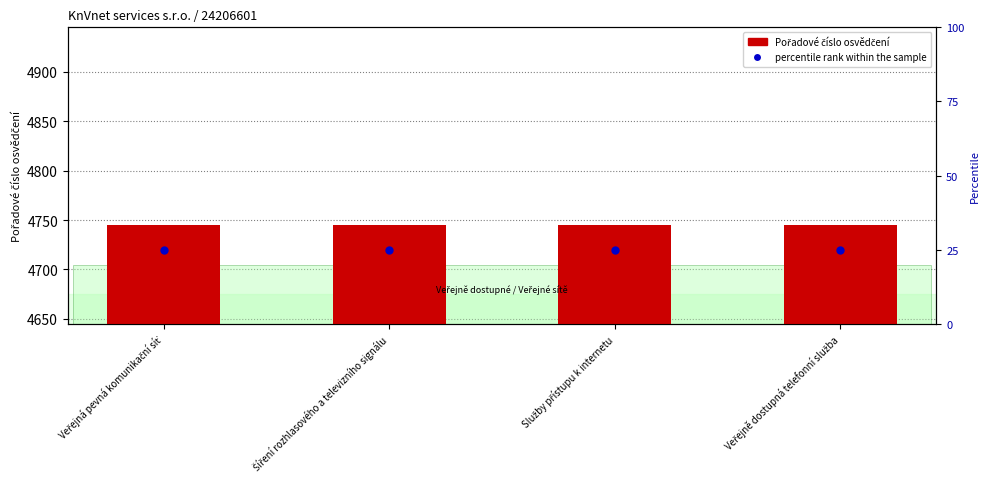

Does the chart contain stacked bars?

No